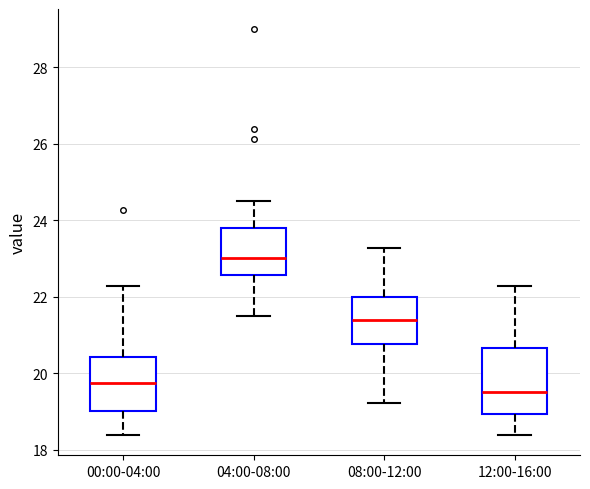

Comparing the boxes themselves (not the whiskers), which one is the tallest?

12:00-16:00